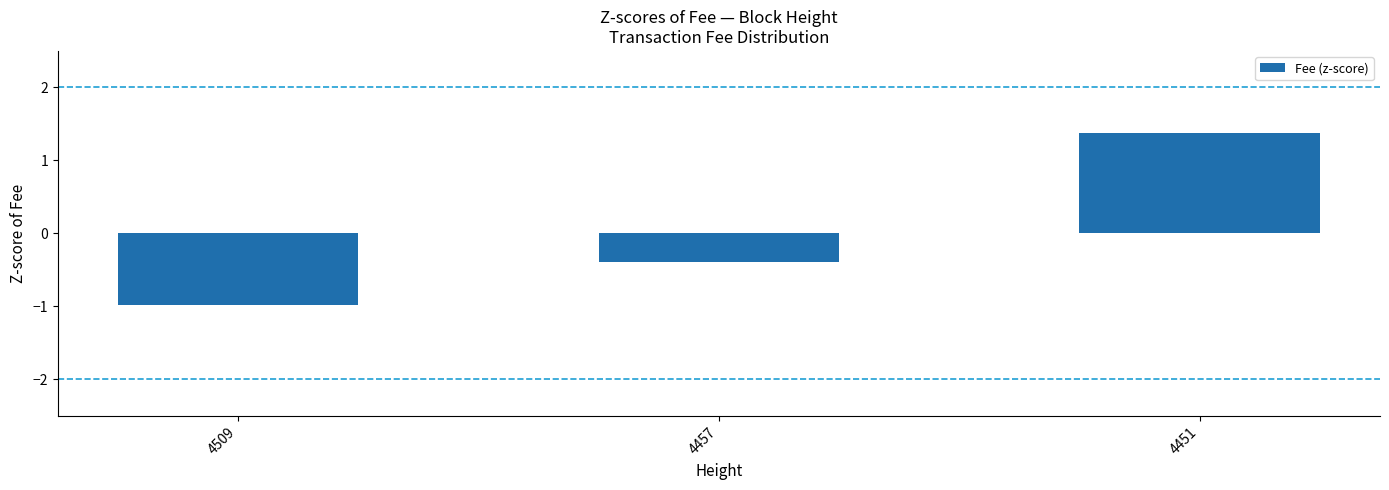

Reading left to right, what are all the values shown in this chart?

4509=-1.0	4457=-0.4	4451=1.4